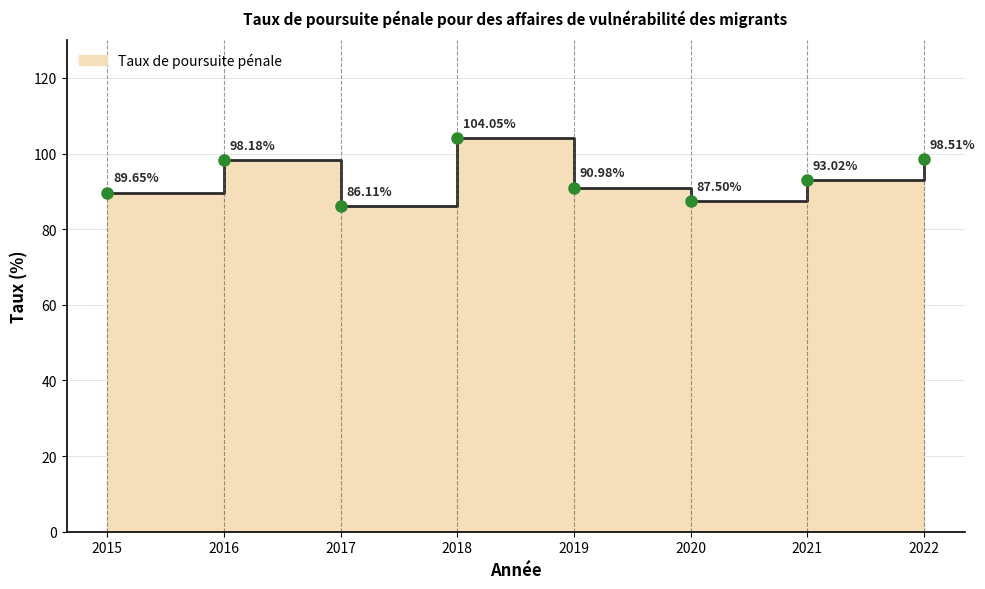

Reading right to left, transcribe all the data shown in this chart.

2022=98.5	2021=93.0	2020=87.5	2019=91.0	2018=104.0	2017=86.1	2016=98.2	2015=89.7